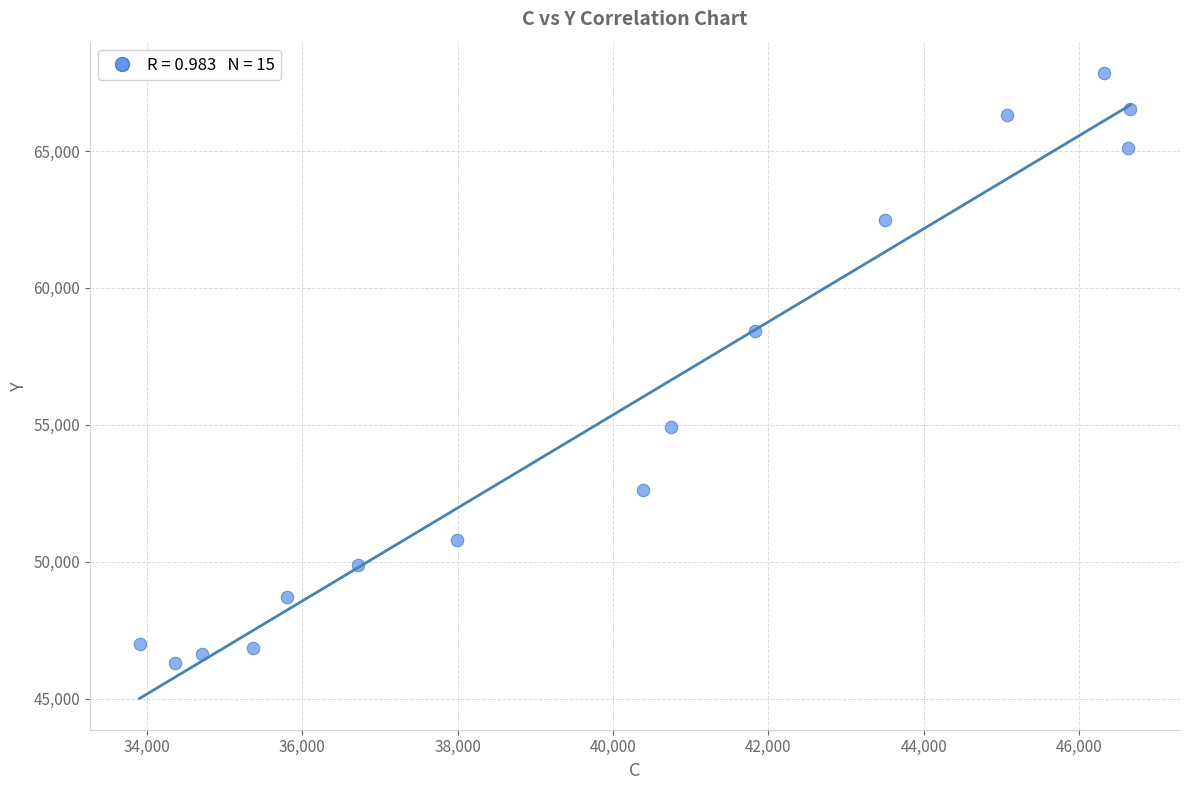

What is the range of X values (max minus min)?

12755